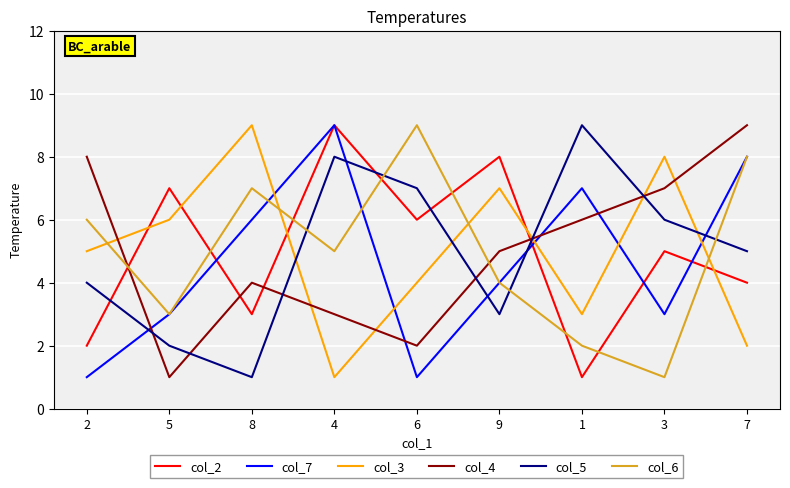

How many intersections are there between col_3 and col_2?

5